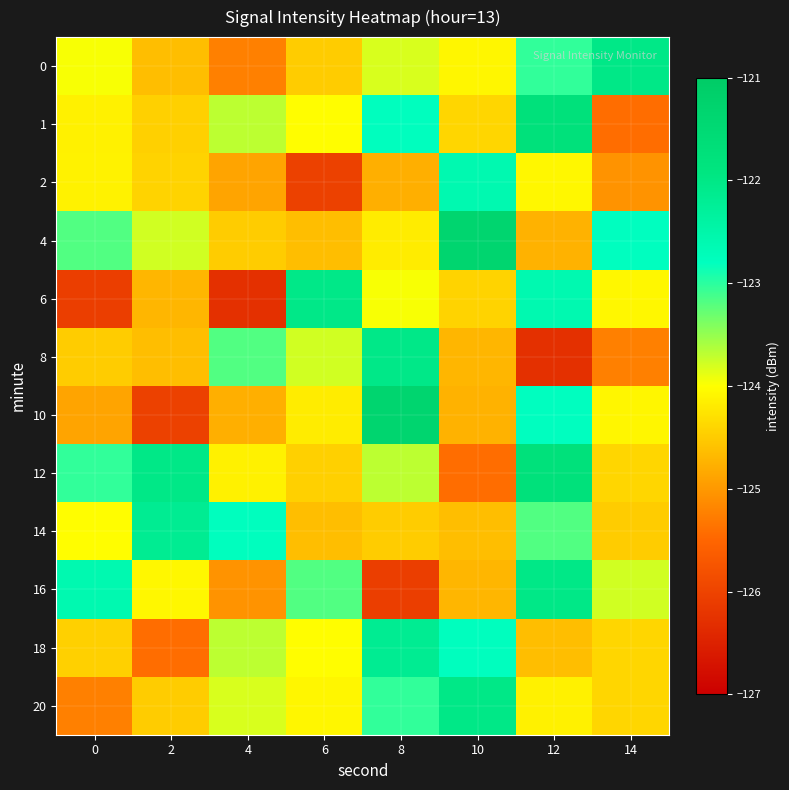

How many data points does each series have?

8